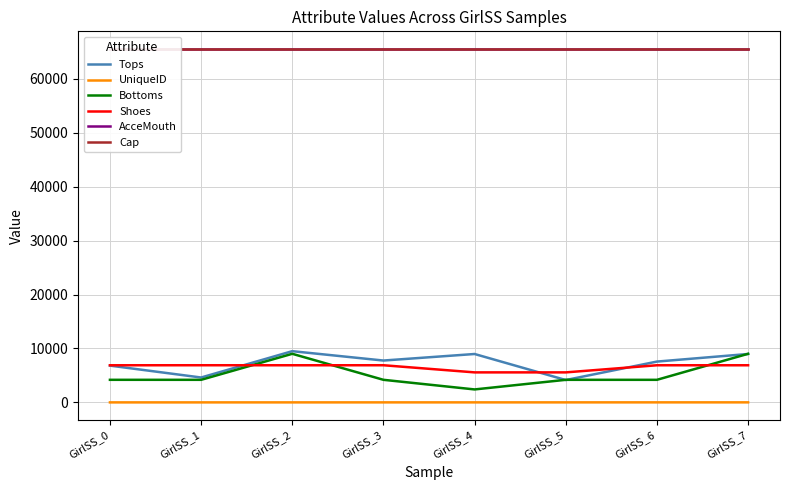

Between GirlSS_6 and GirlSS_1, which is larger?

GirlSS_6